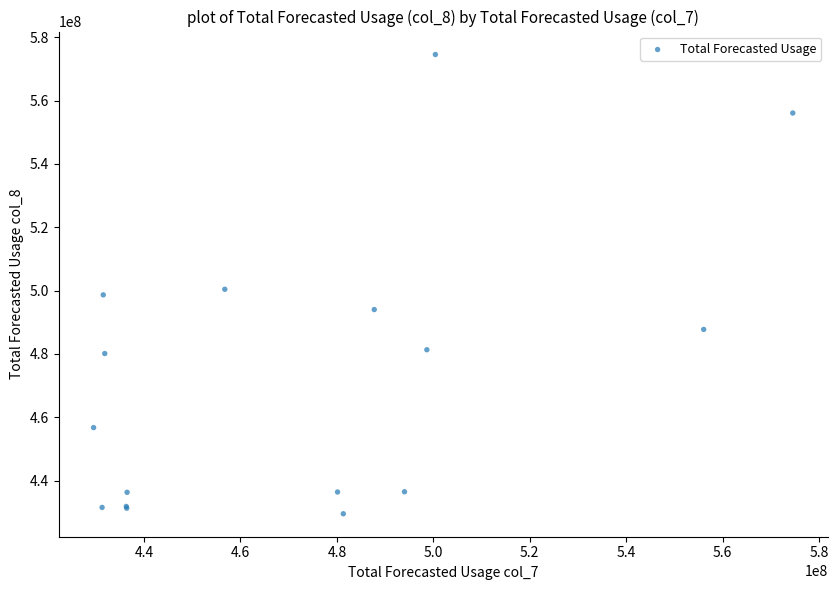

What Y value in the scatter plot is closest to 502040076?

500419755.6